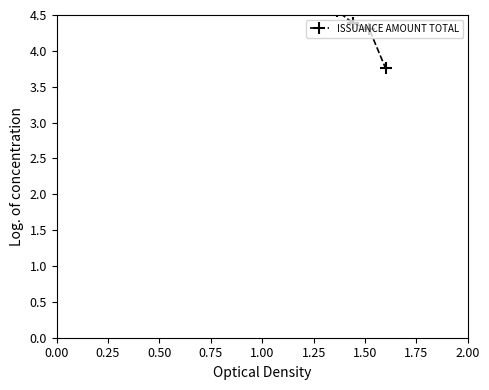

How many lines are shown in the chart?

1